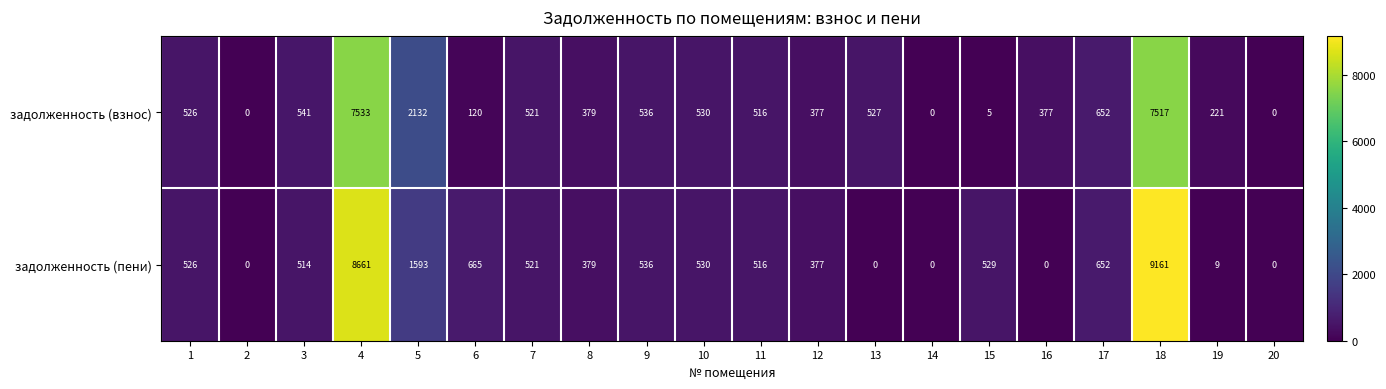

What is the total value across all series at 3?

1055